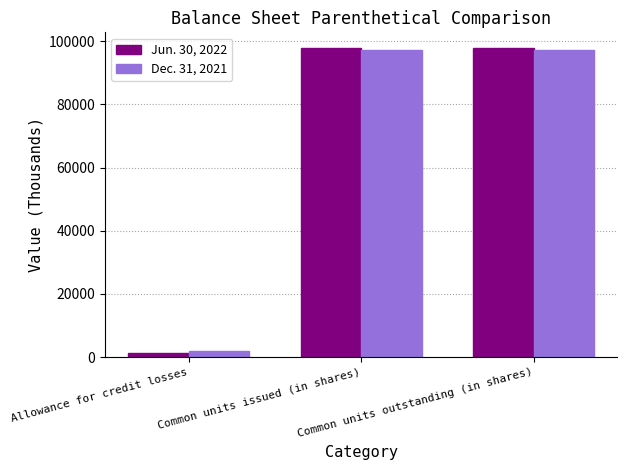

Which series has the largest range (max minus min)?

Jun. 30, 2022